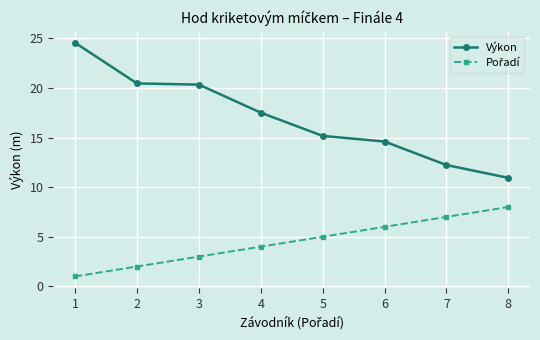

Between 2 and 5, which series saw the biggest shift?

Výkon